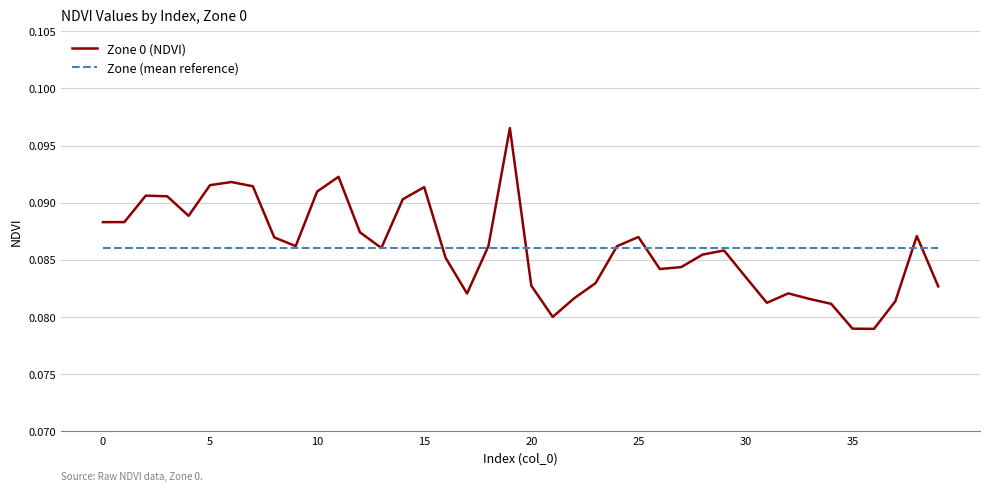

Which series has the widest spread of values?

Zone 0 (NDVI)